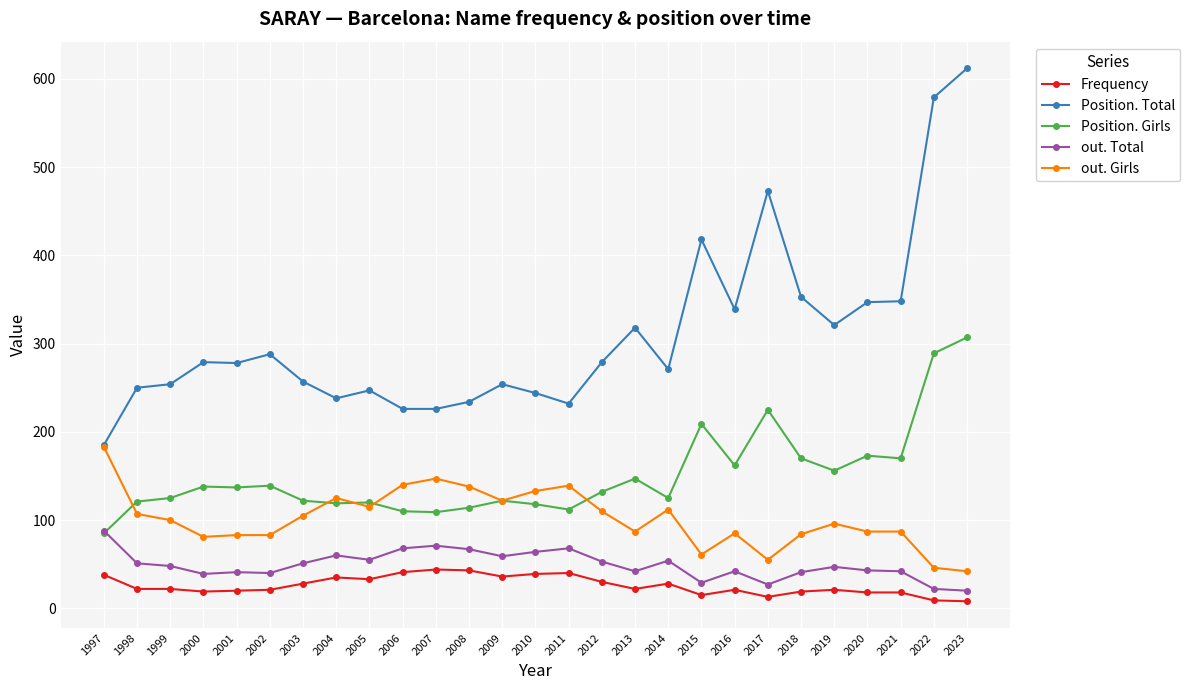

Is this an area chart (filled region under the line)?

No